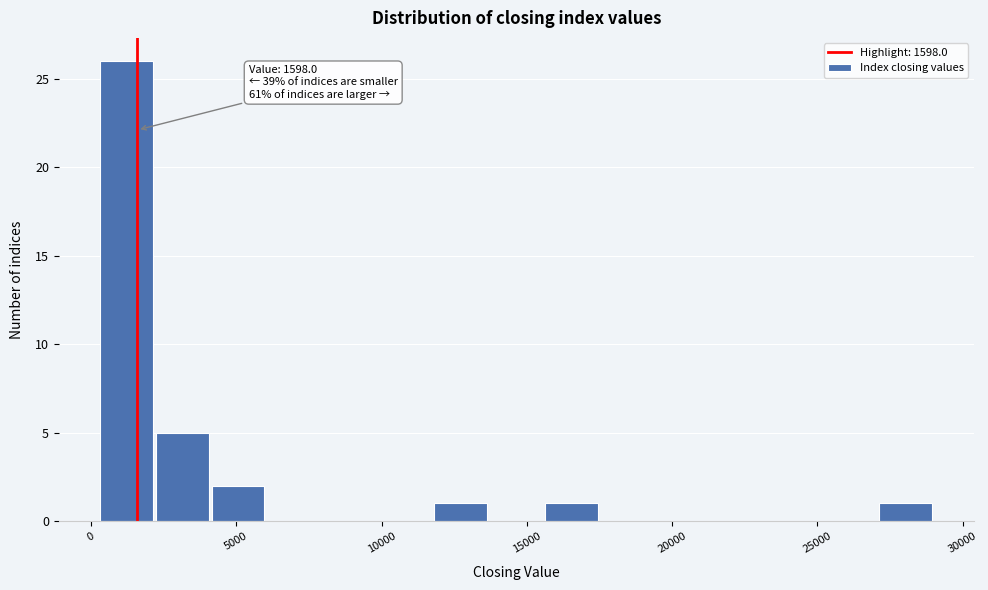

Read against the x-axis, roughly where is the centre of the tallest bar?

1000